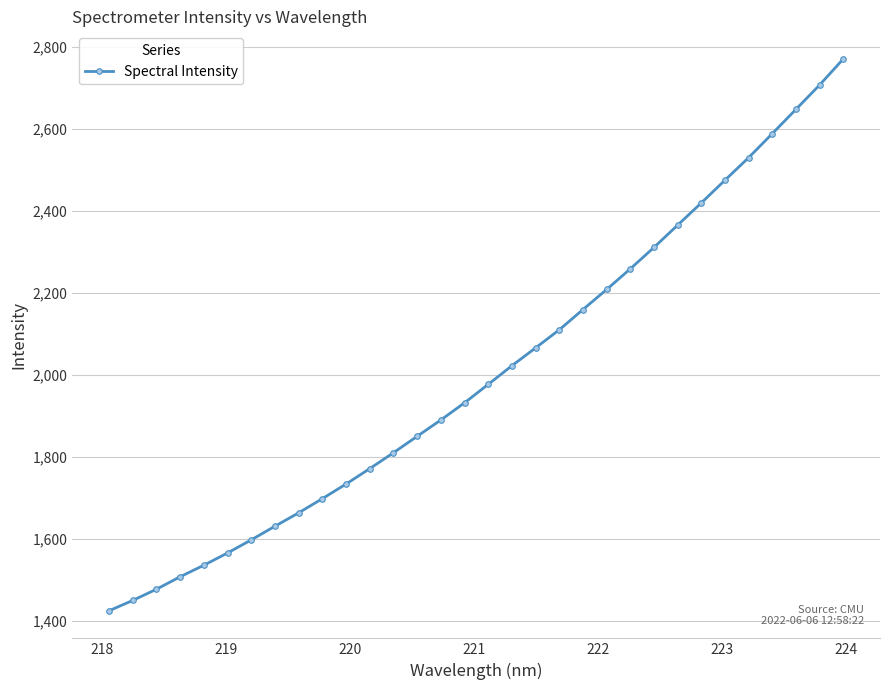

What is the average value?

2004.6